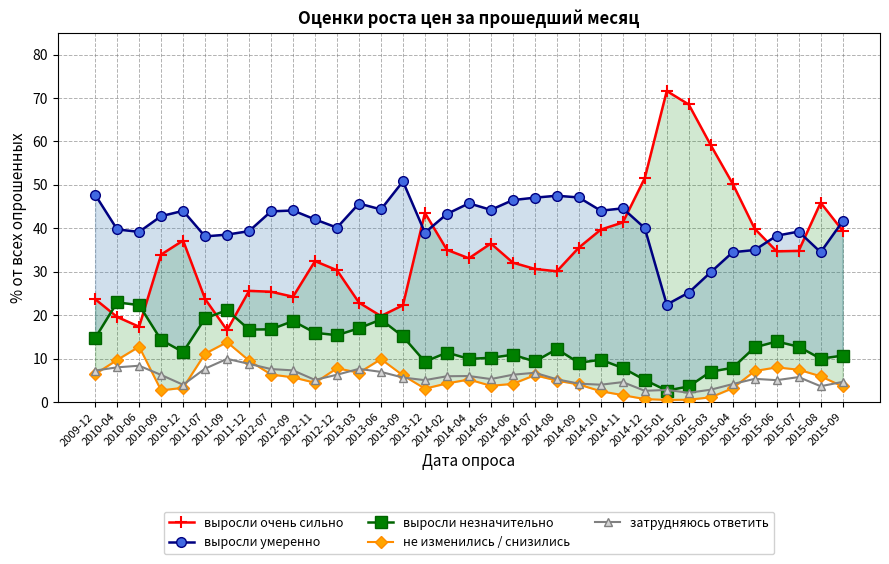

True or false: выросли очень сильно and затрудняюсь ответить intersect in this chart.

False